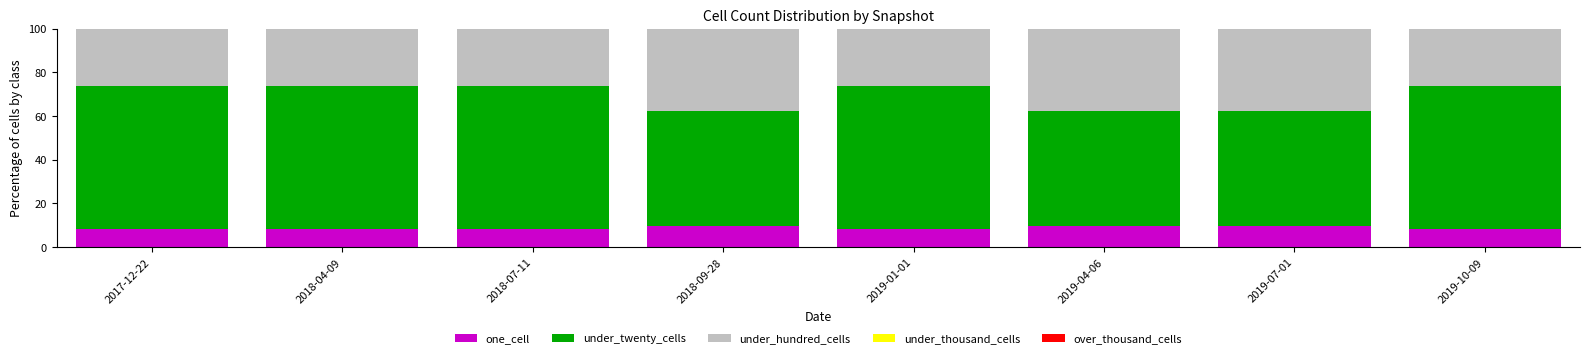

How many distinct data groups are displayed?

3